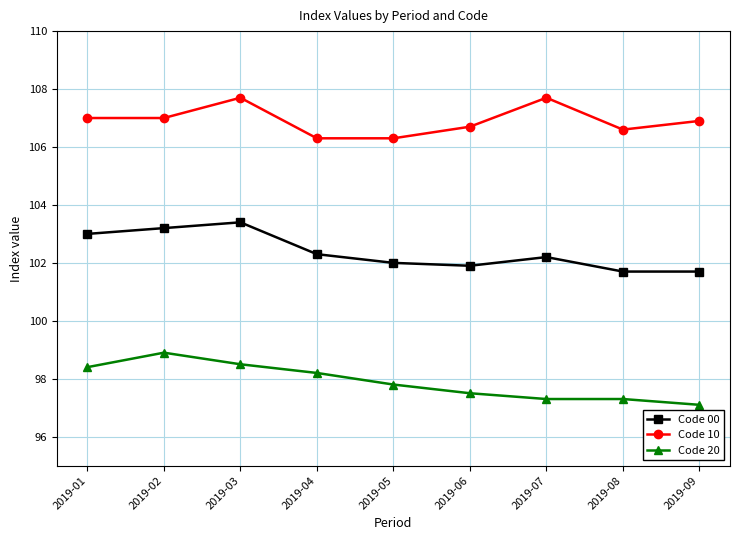

What is the spread (max minus min) of values at 2019-04?

8.1